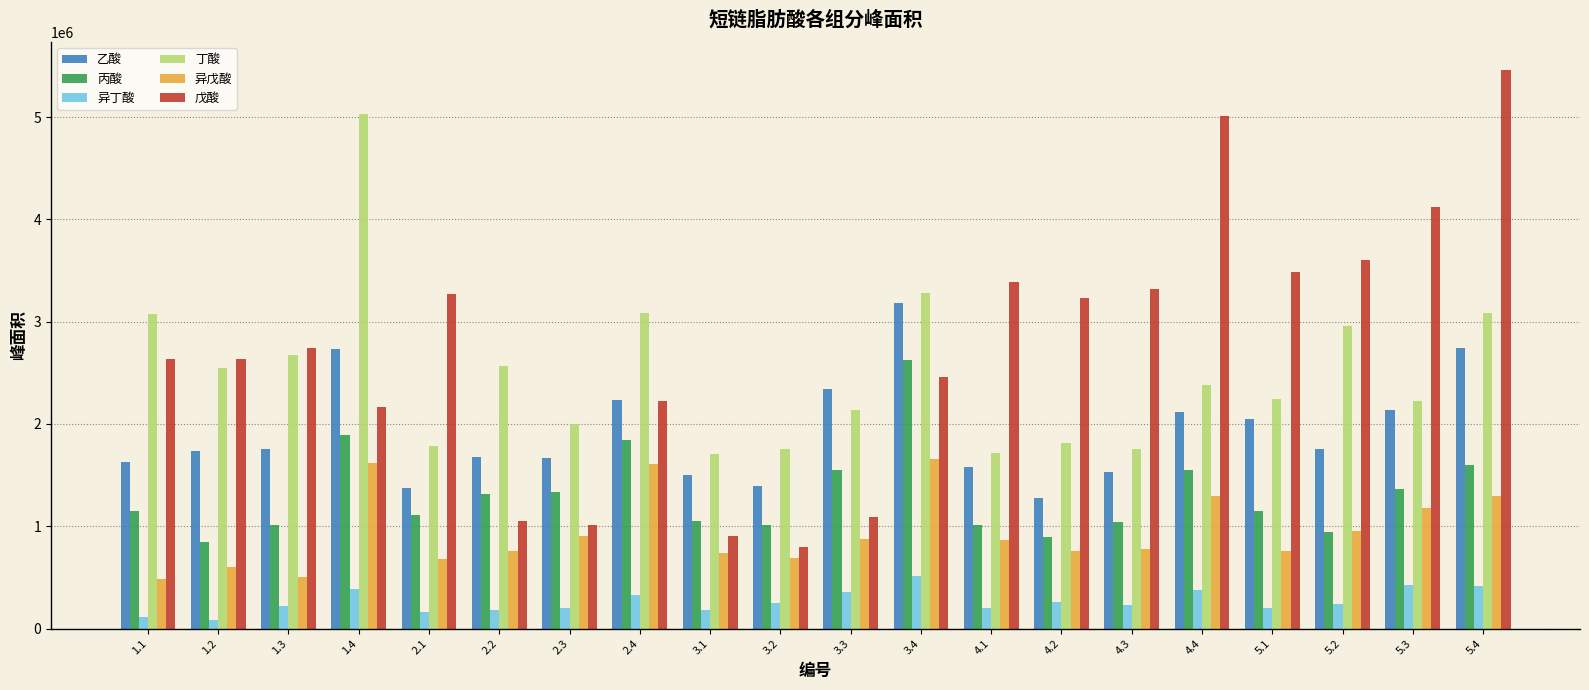

What is the maximum value shown in the chart?

5459086